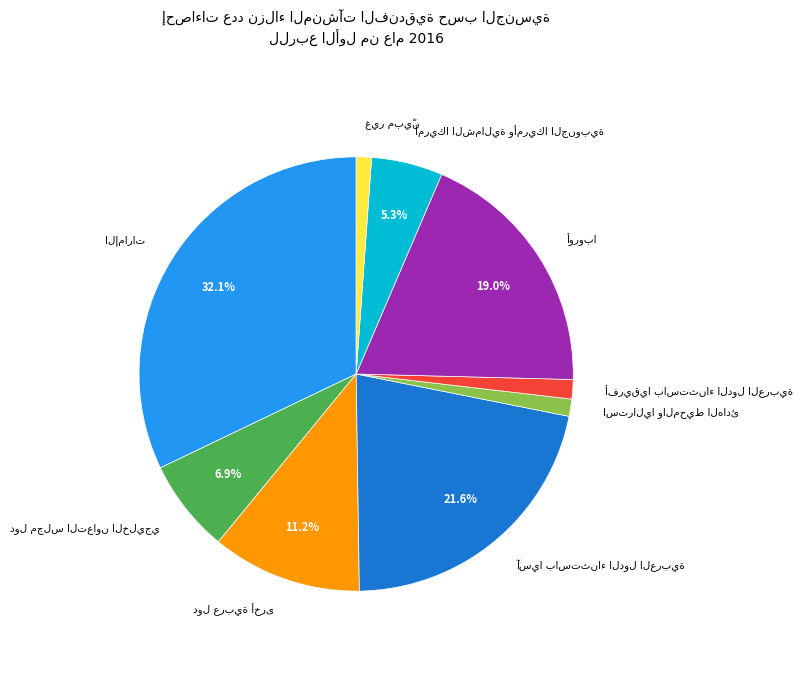

Is there a majority slice in this chart?

No